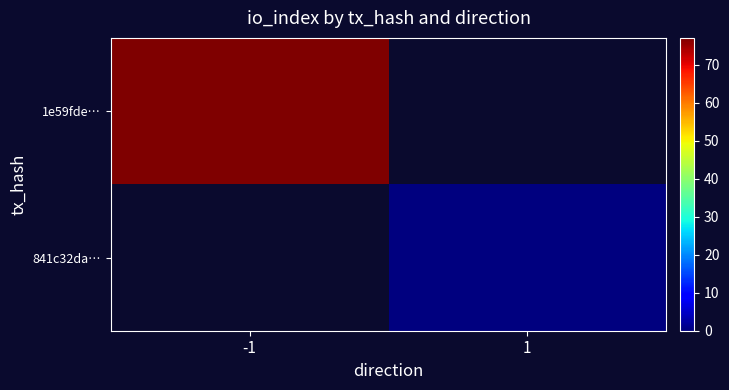

Is the value of 1e59fde… at -1 greater than the value of 841c32da… at 1?

Yes